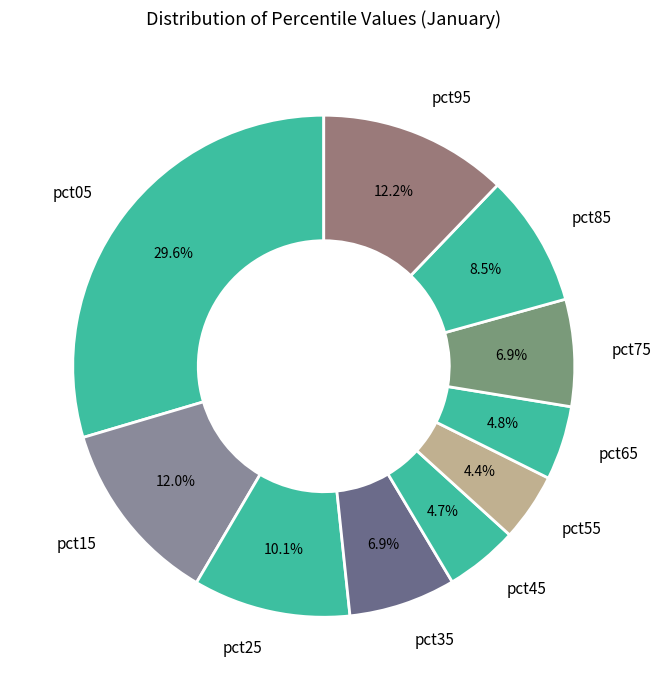

The pct75 slice represents 13% of the pie. True or false?

False